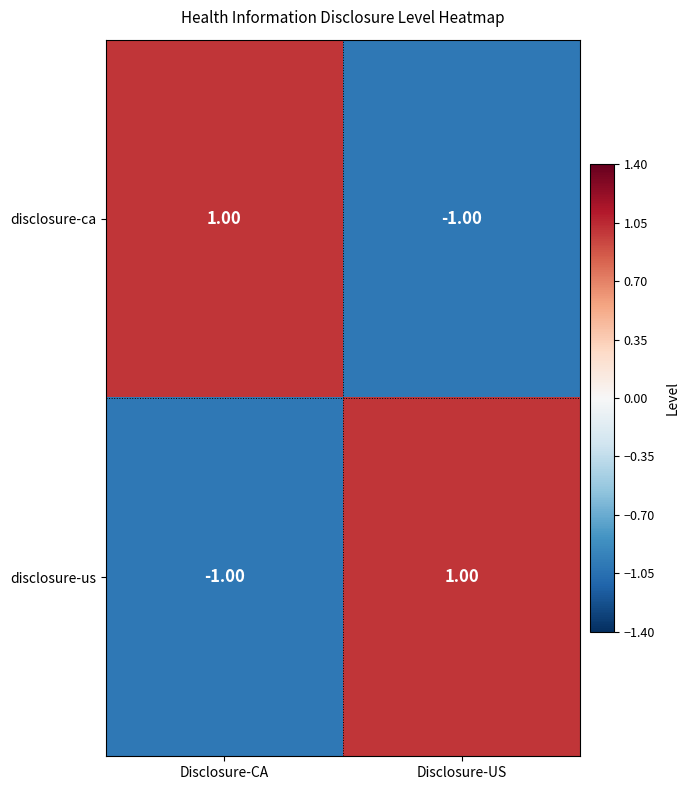

At which label does disclosure-us reach its peak?

Disclosure-US